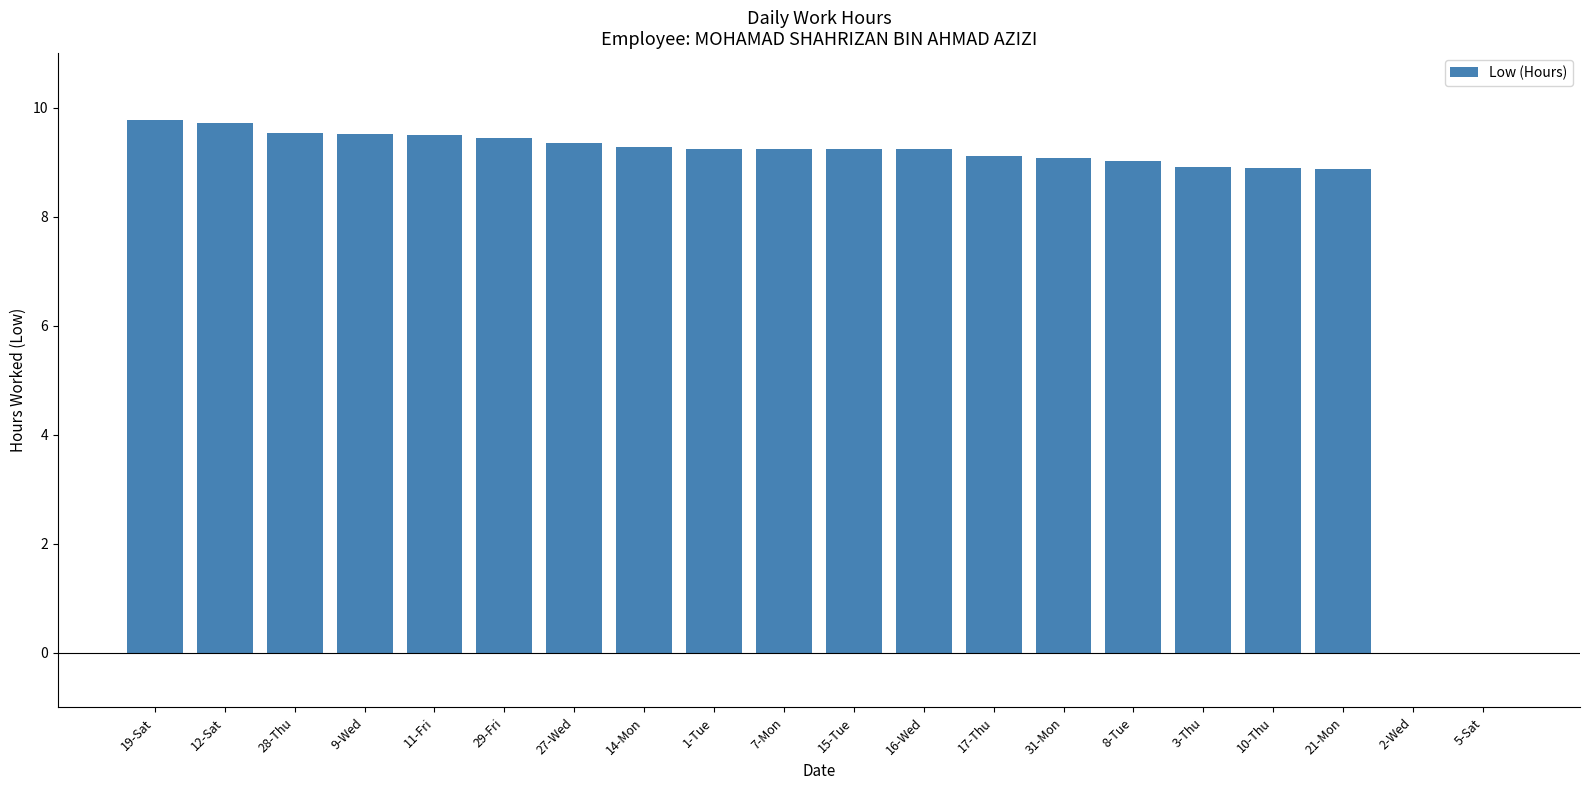

Are the bars grouped side by side (vs. stacked)?

No